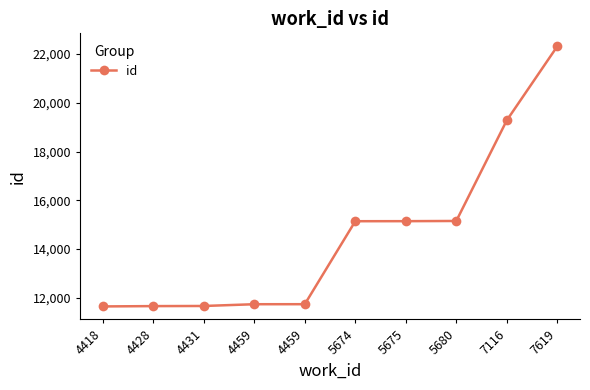

How many data points are less than 15144?

5